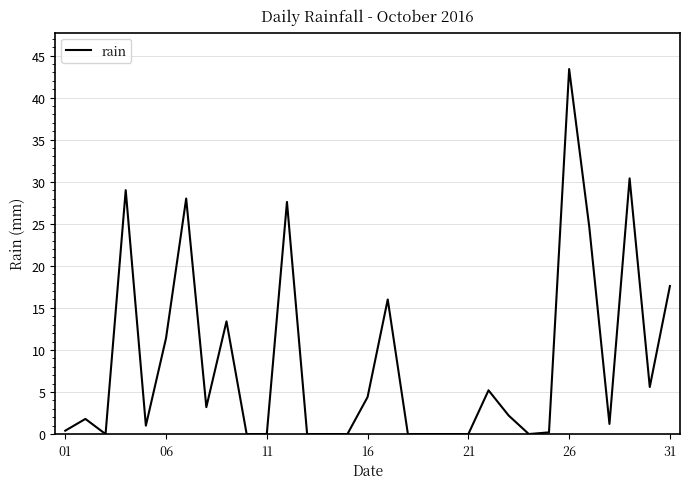

What is the difference between the maximum and minimum values?

43.4